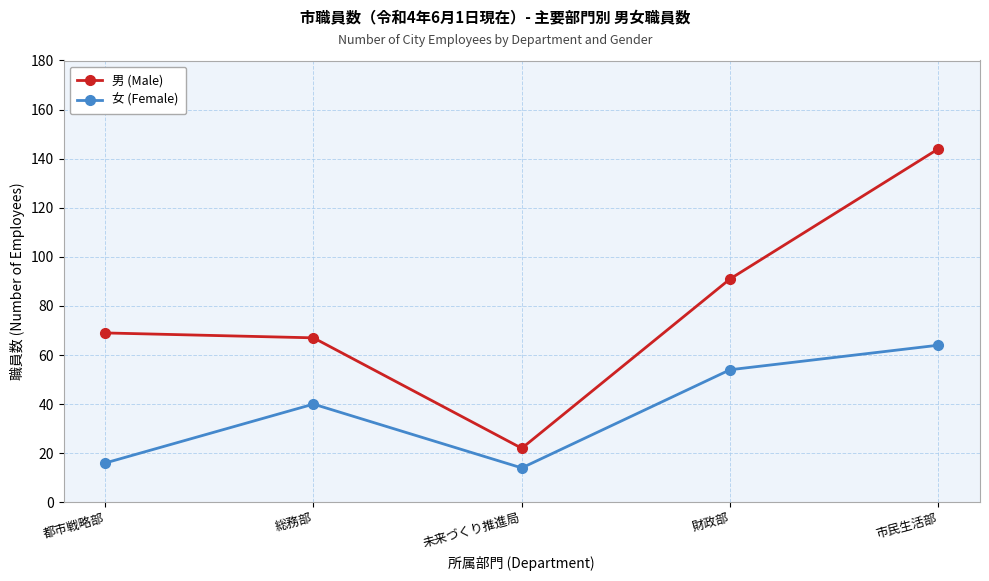

True or false: 男 (Male) has a value of 67 at 市民生活部.

False